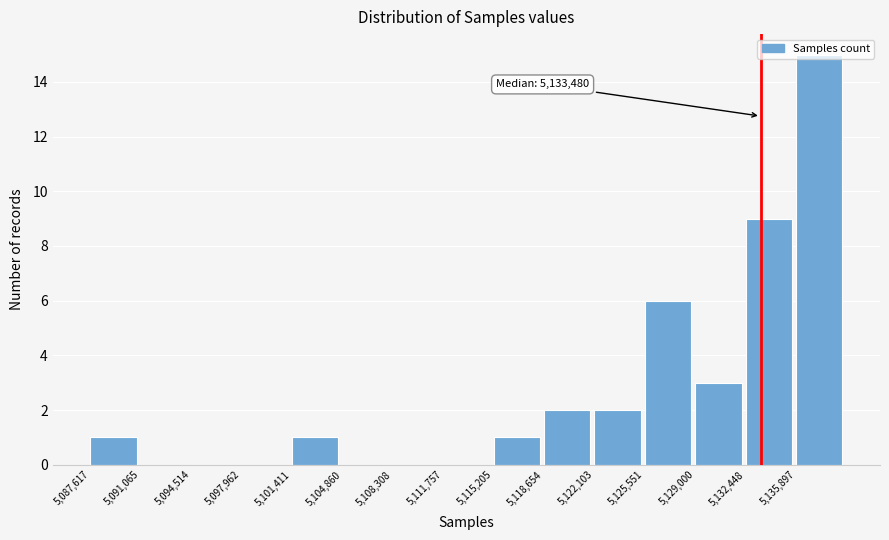

Which range on the x-axis has the tallest bar?

5136000 to 5139500